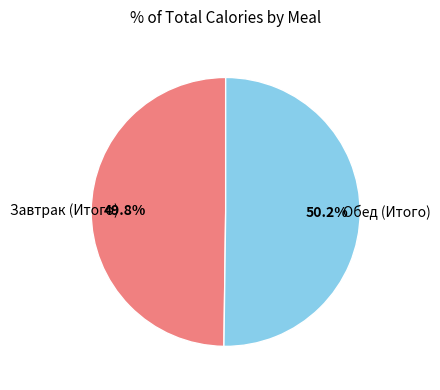

Do Завтрак (Итого) and Обед (Итого) together represent more than half of the pie?

Yes